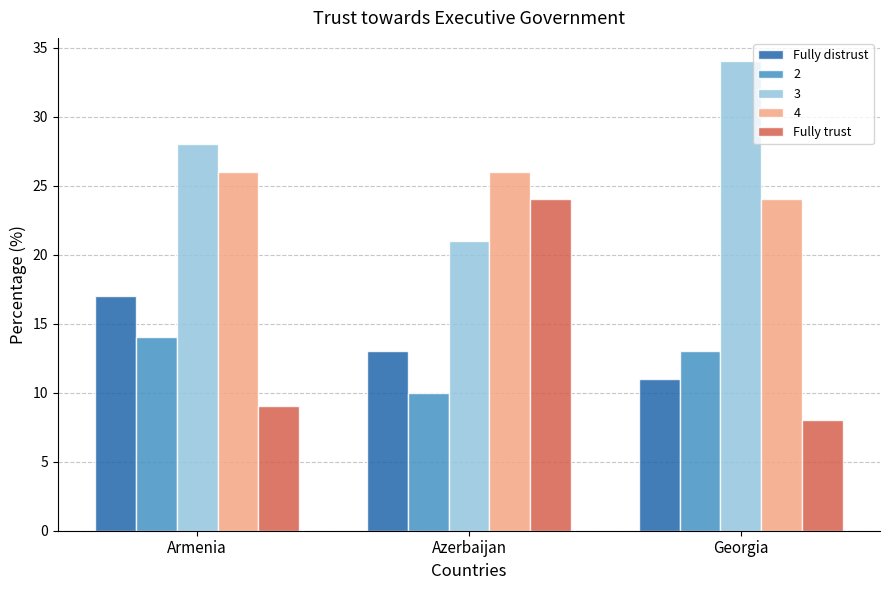

What is the difference between the maximum and second lowest values in the Fully distrust series?

4